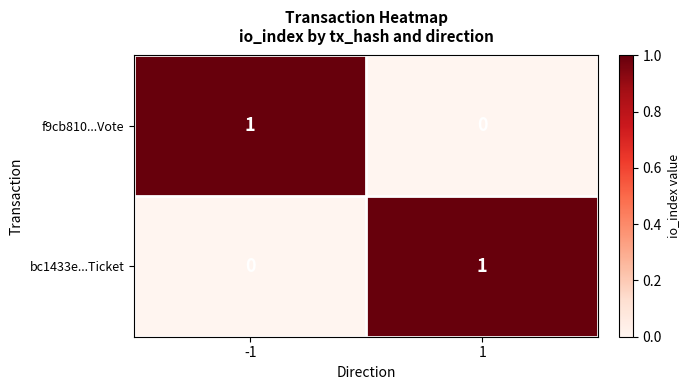

Reading left to right, extract all data points from this chart.

f9cb810...Vote: 1	0
bc1433e...Ticket: 0	1